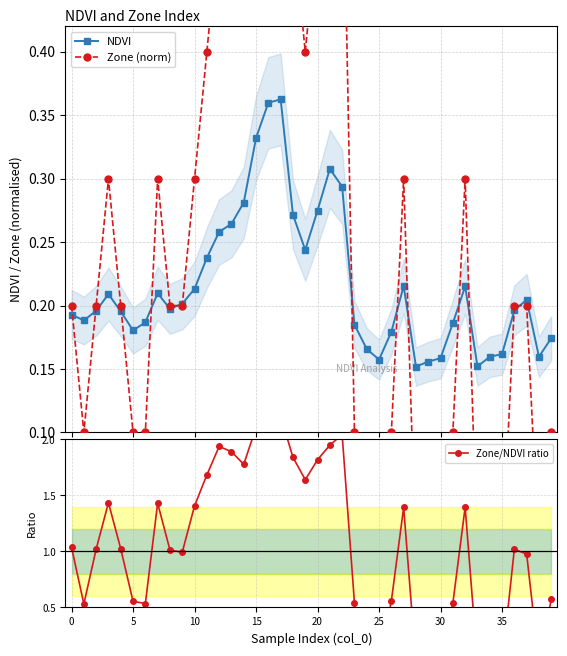

True or false: Zone (norm) has a value of -0.4 at 28.

False